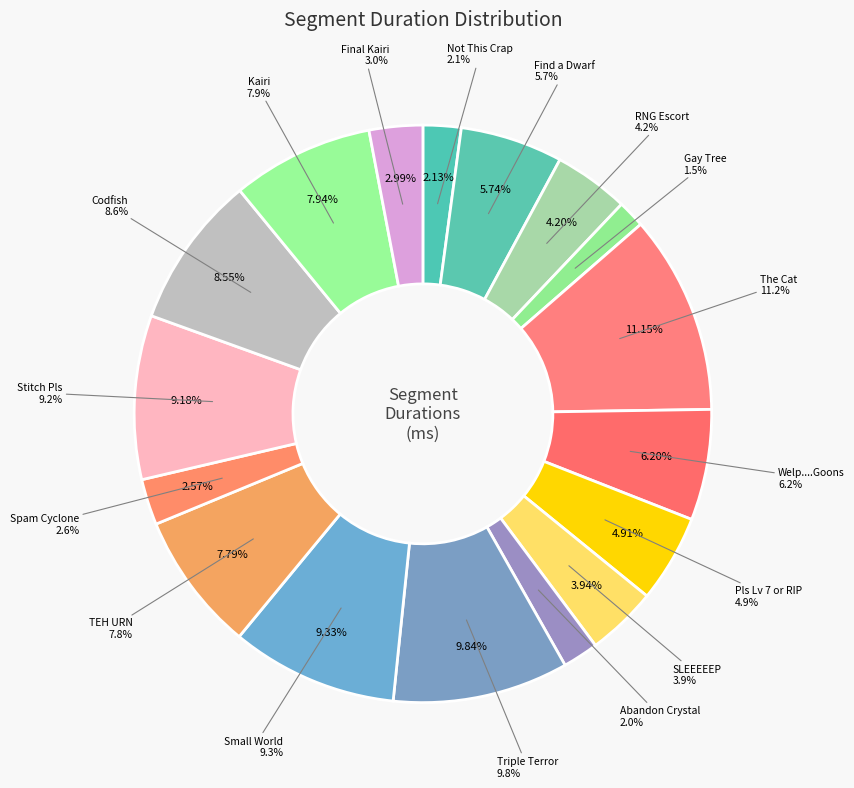

To the nearest percent, what percentage of the pie is Triple Terror?

10%